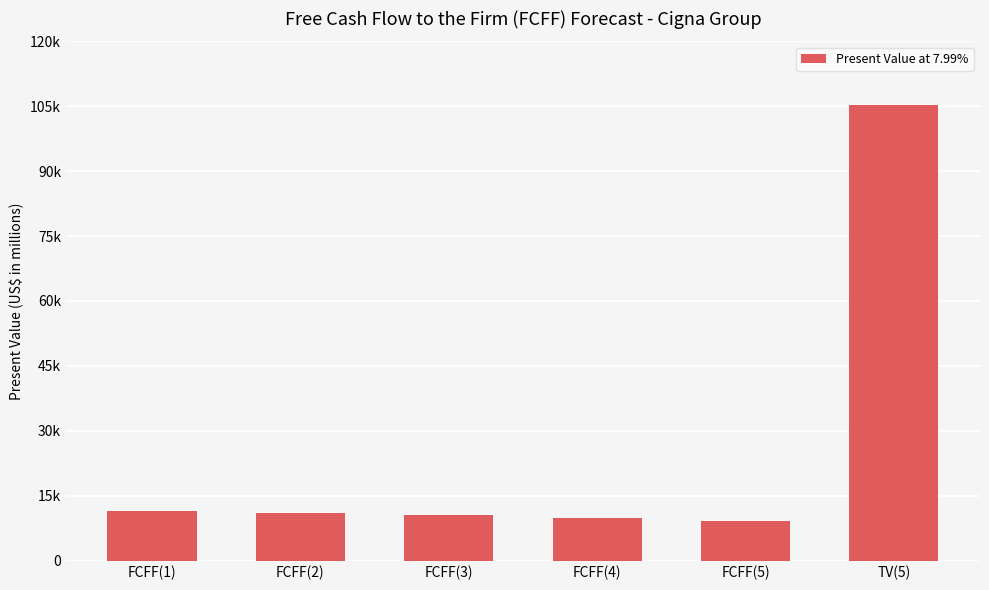

Is it true that the value at FCFF(1) is 15928?

False